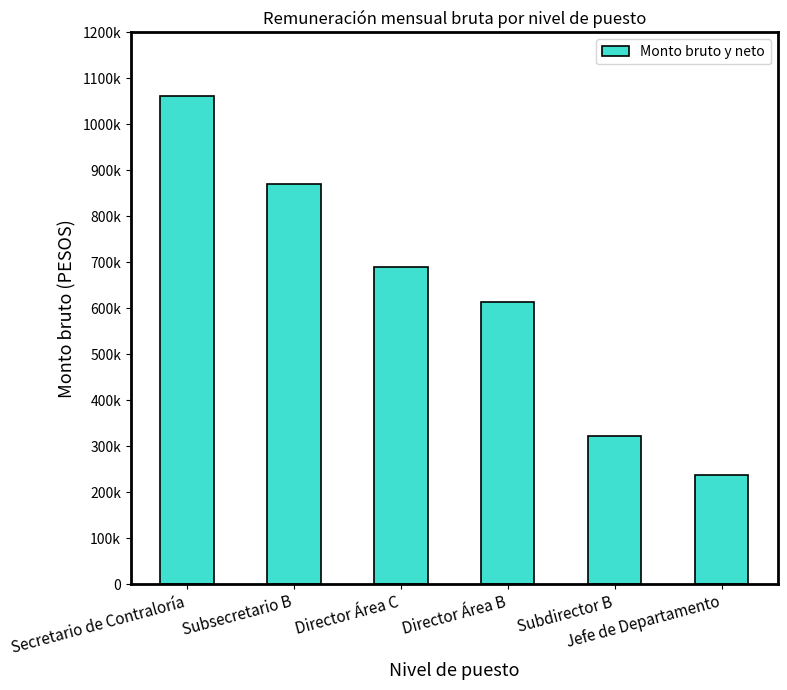

What is the label of the 5th bar from the right?

Subsecretario B